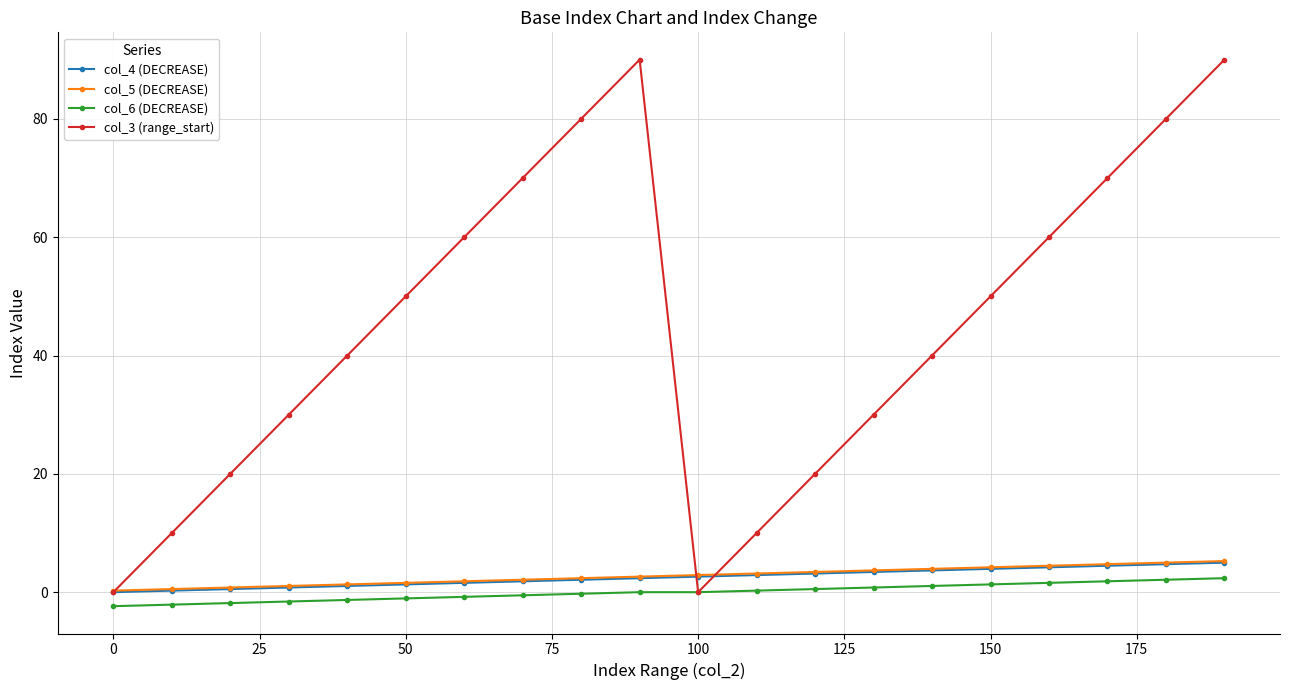

What is the minimum value shown in the chart?

-2.4